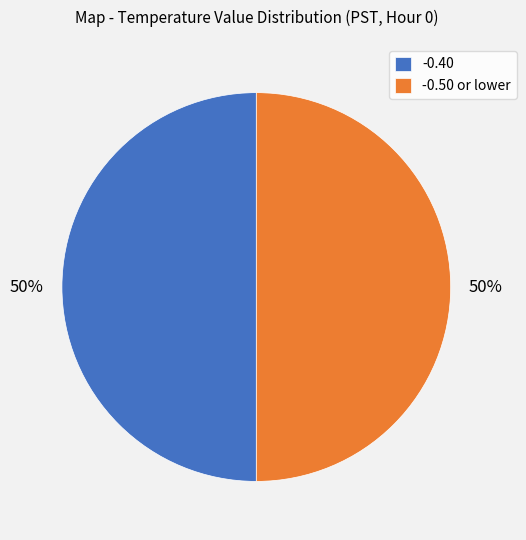

Is the sum of -0.50 or lower and -0.40 greater than half?

Yes